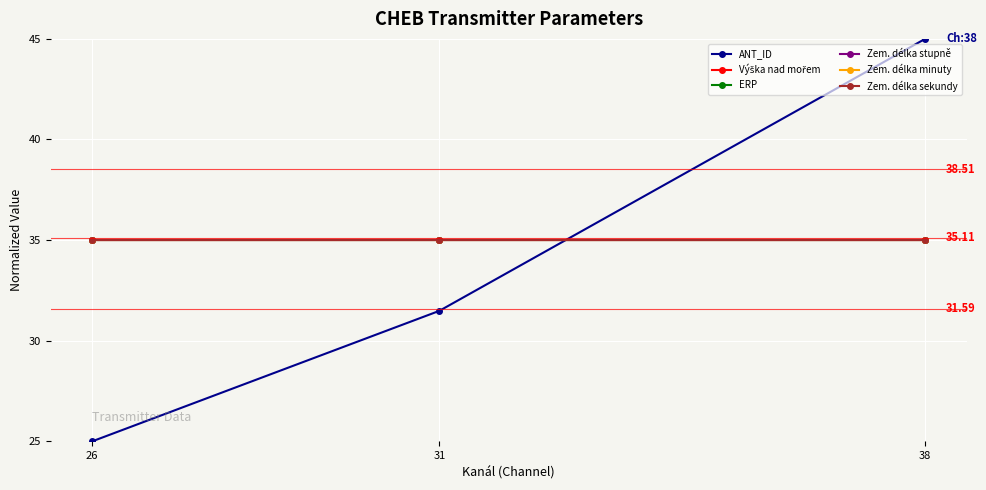

Where is Zem. délka sekundy nearest to the value 35?

26